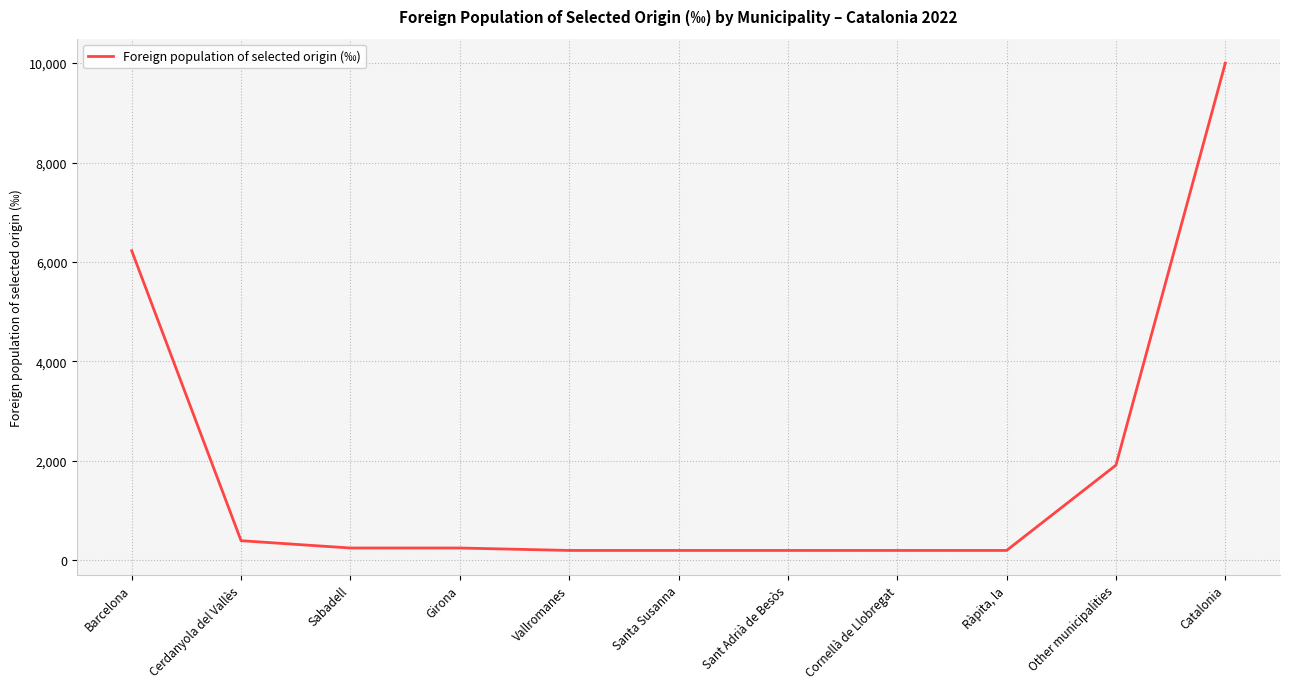

The value at Catalonia is 10000. True or false?

True